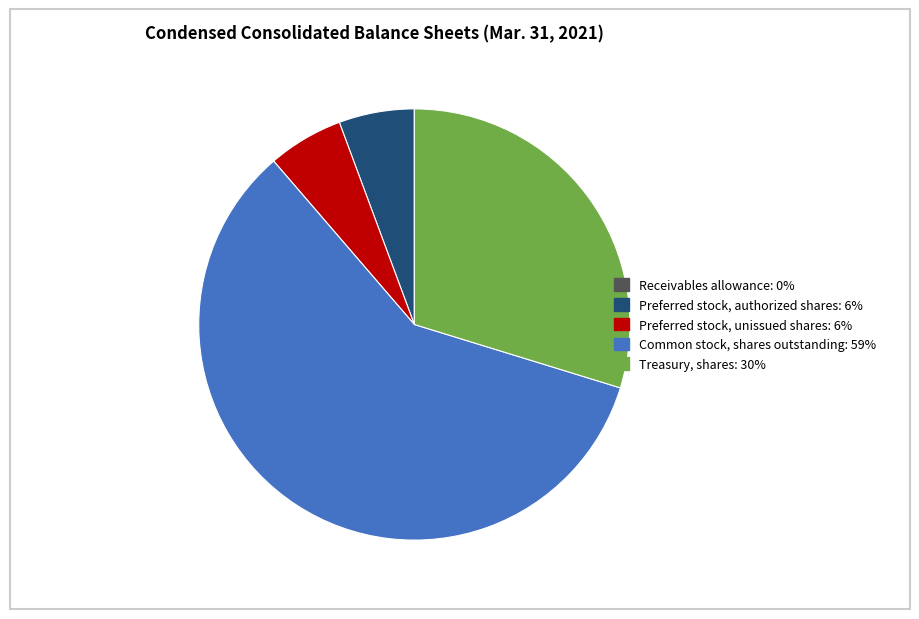

Is there a majority slice in this chart?

Yes